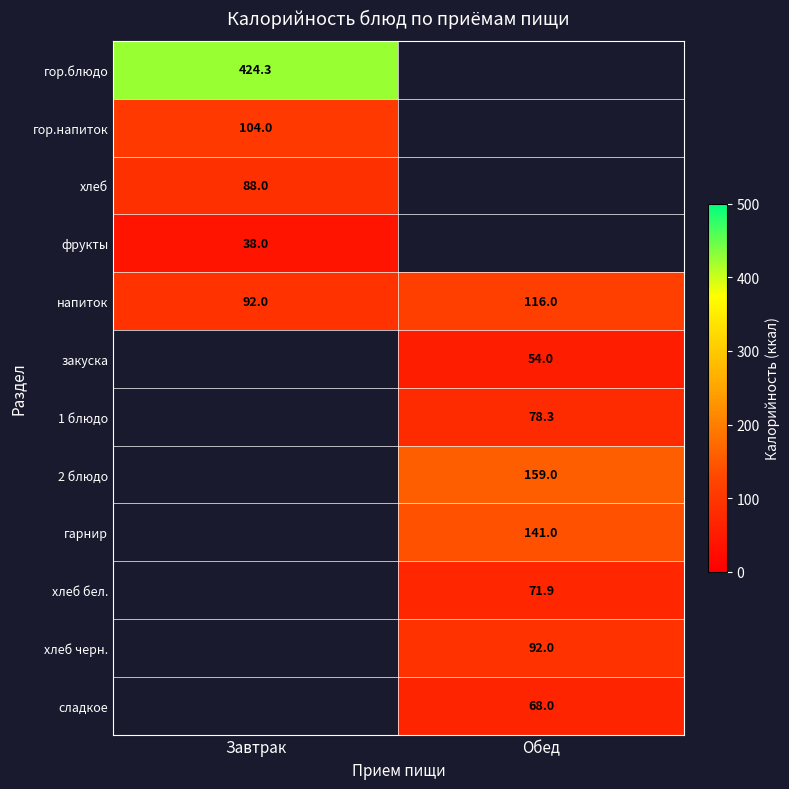

Where is напиток nearest to the value 104?

Завтрак